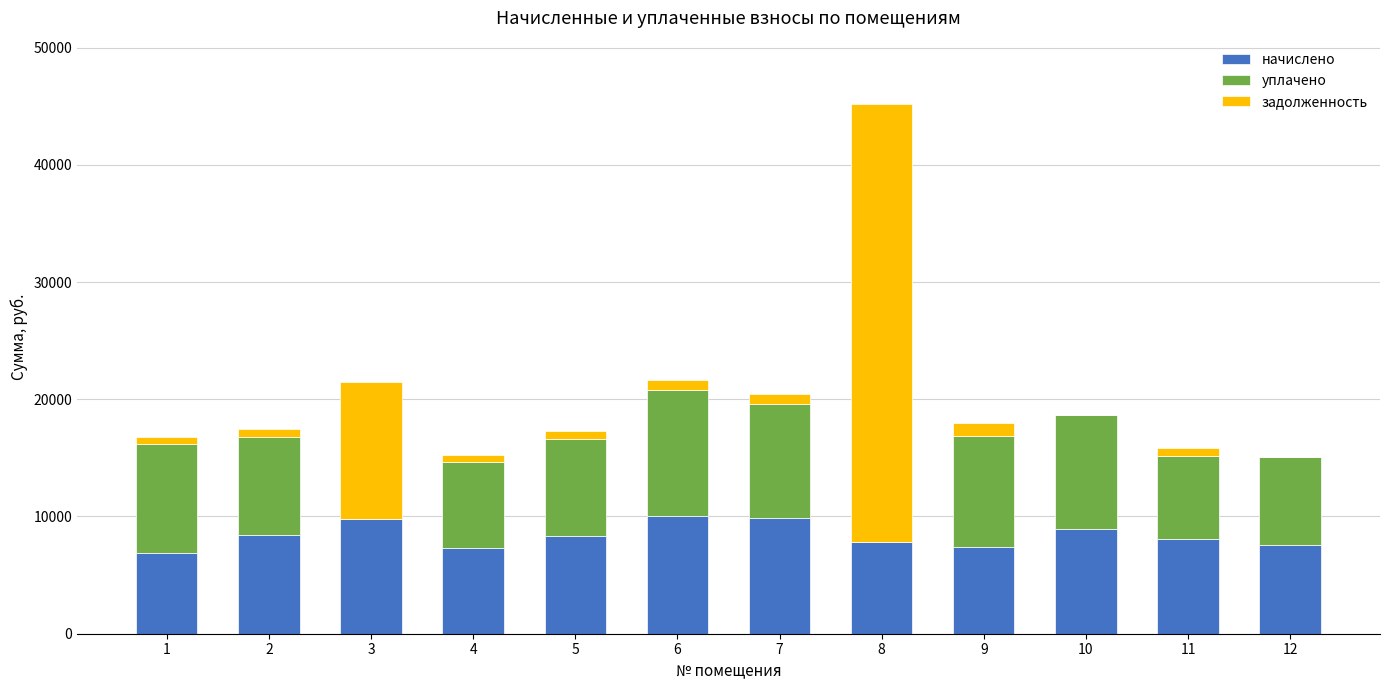

The value of начислено at 8 is 3468.9. True or false?

False